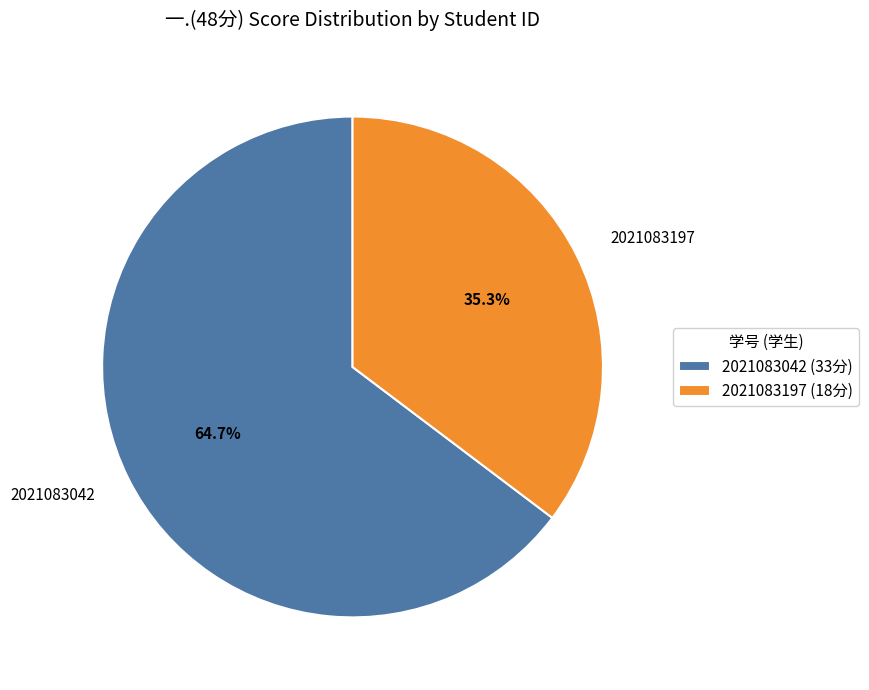

Approximately how many times larger is the value at 2021083197 compared to 2021083042?

0.5